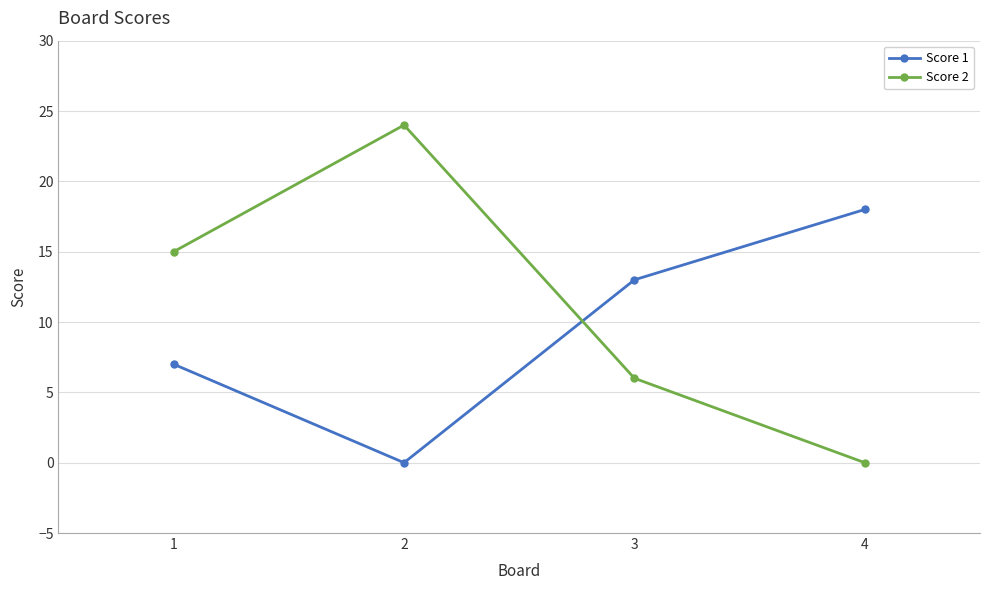

What are all the series names shown in the legend?

Score 1, Score 2